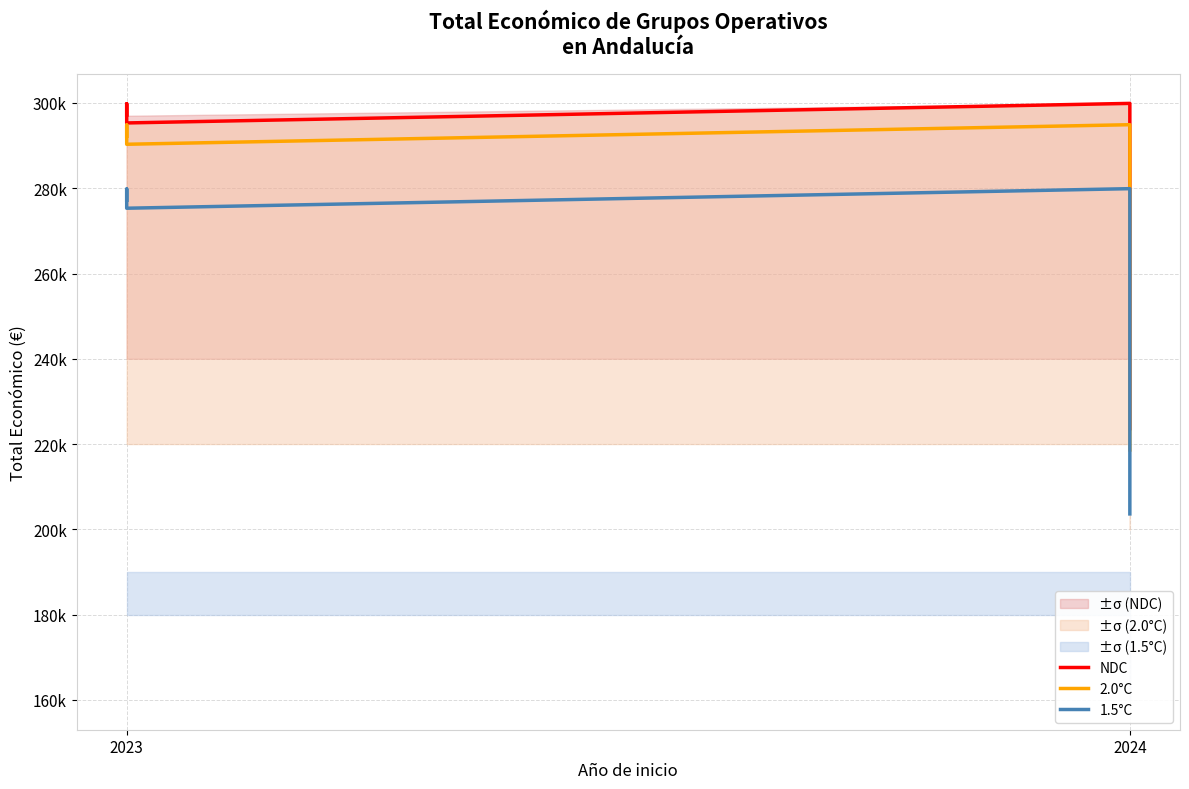

True or false: 1.5°C and NDC cross at least once.

False